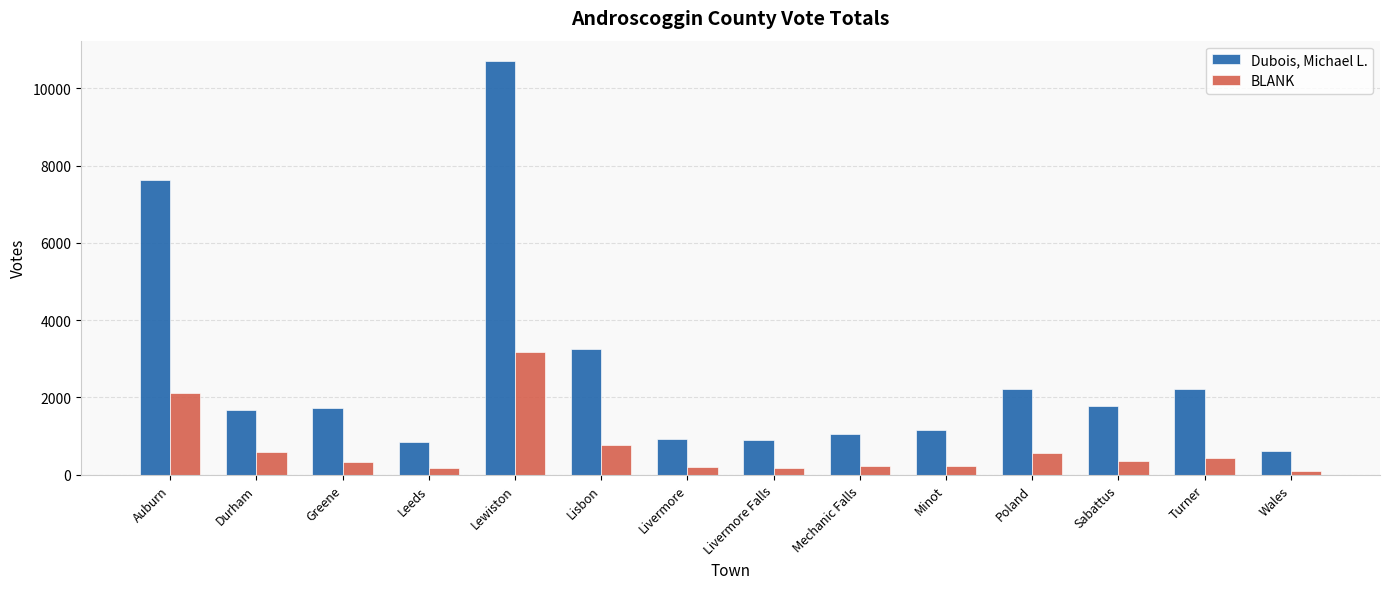

What is the maximum value for Dubois, Michael L.?

10697